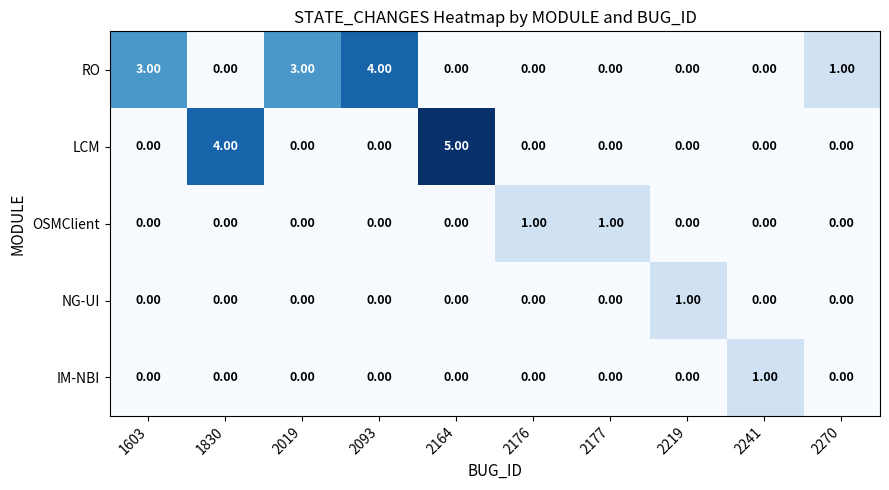

At which category is the sum across all series the highest?

2164